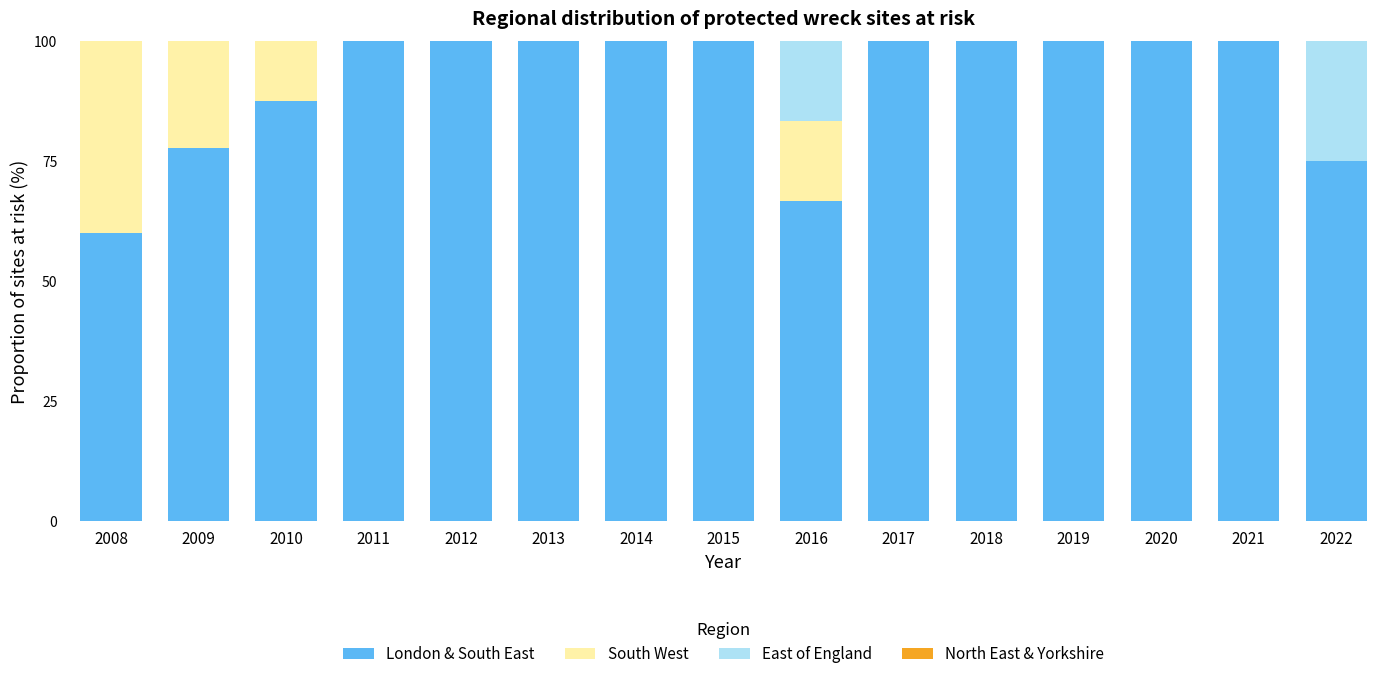

How many series are shown in this chart?

3